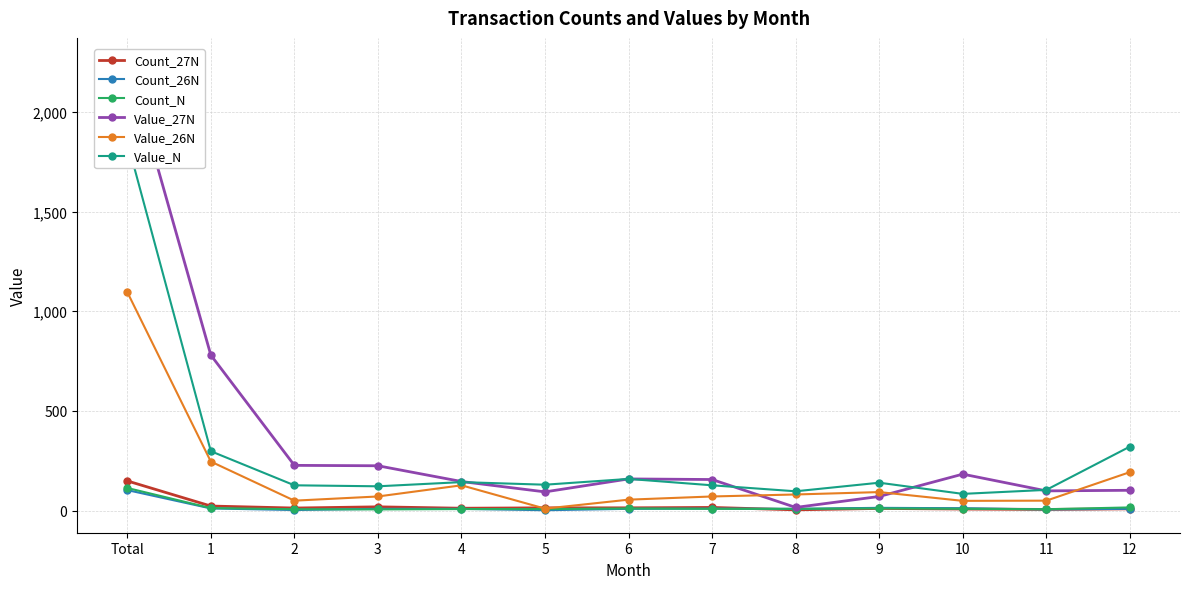

How many lines are shown in the chart?

6